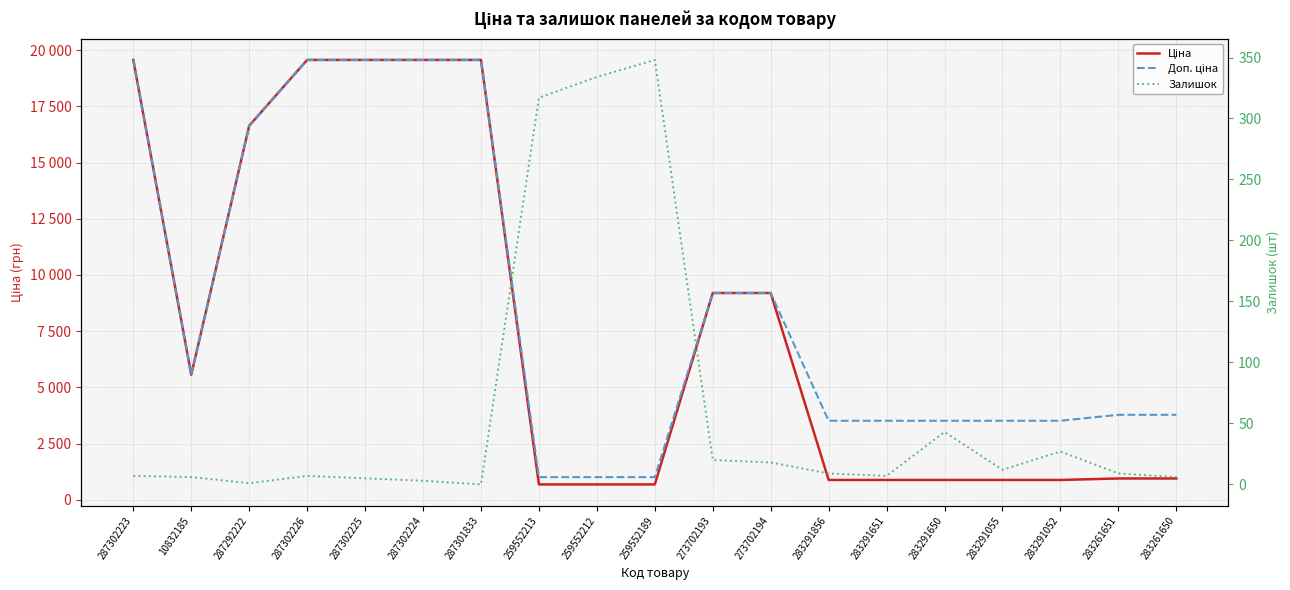

What is the value of the Залишок point at the 12th from the left?

18.0